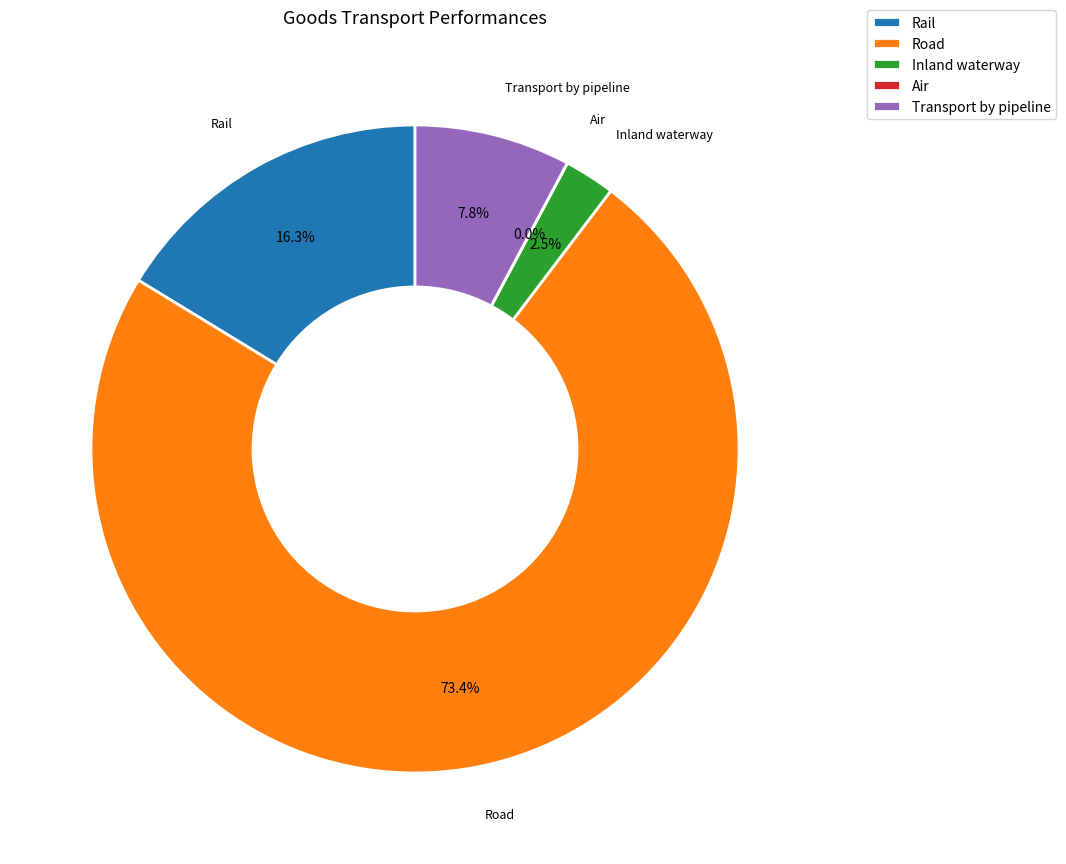

What is the majority slice?

Road